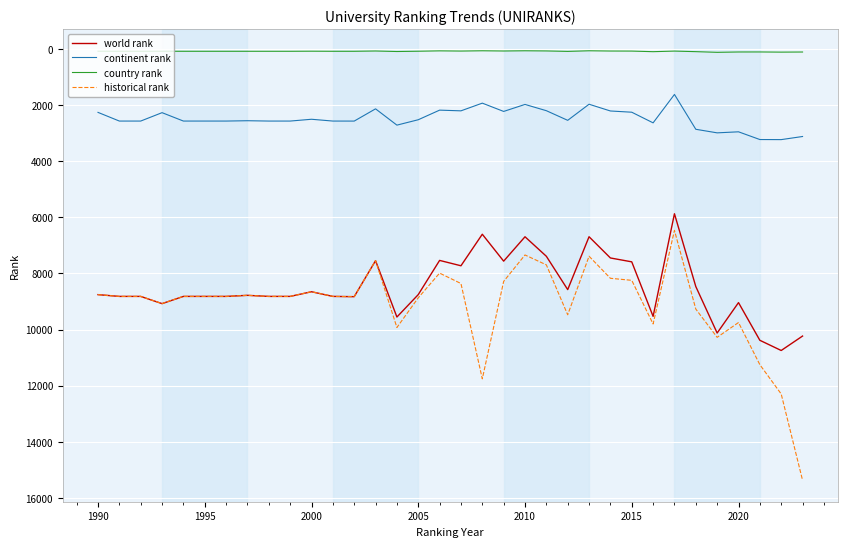

Does the chart display data point markers on the line(s)?

No